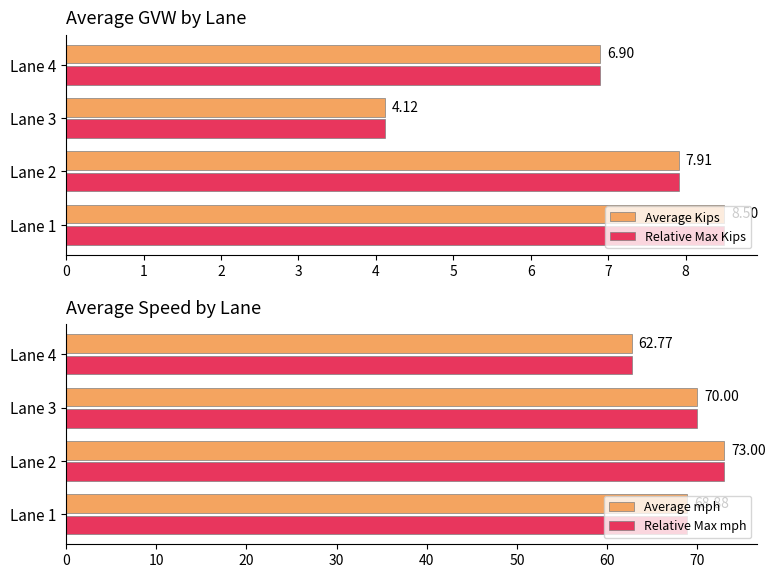

How many bars are there in total?

16